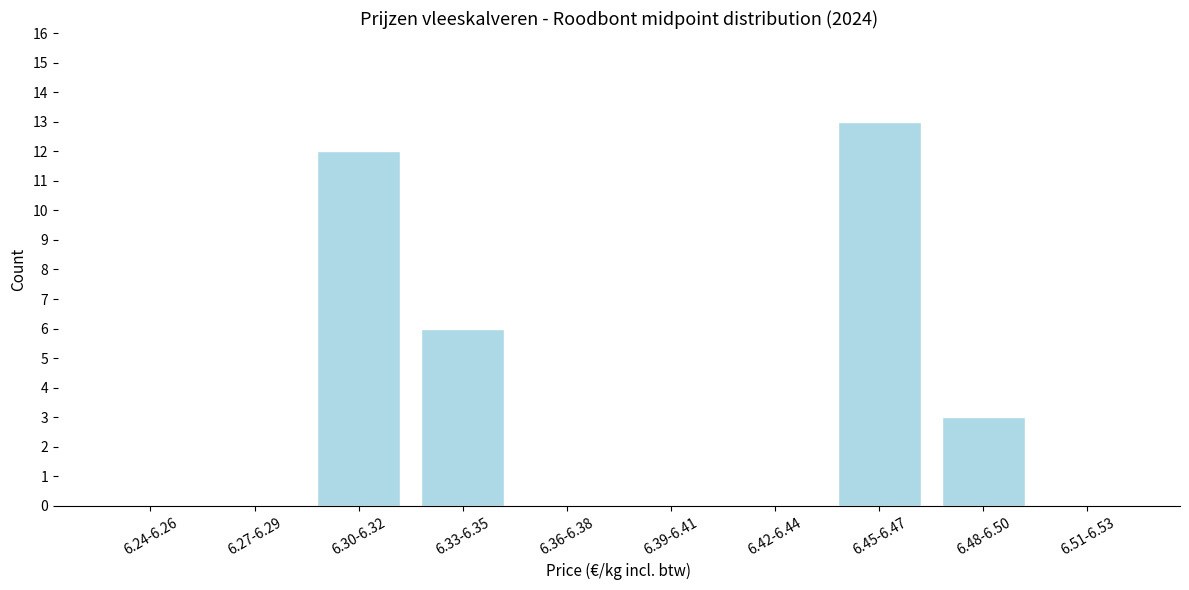

Reading left to right, list all the values displayed in this chart.

6.24-6.26=0	6.27-6.29=0	6.30-6.32=12	6.33-6.35=6	6.36-6.38=0	6.39-6.41=0	6.42-6.44=0	6.45-6.47=13	6.48-6.50=3	6.51-6.53=0